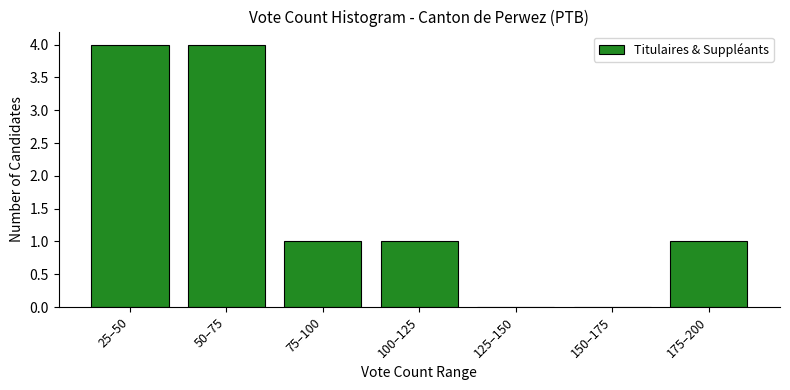

Reading left to right, what are all the values shown in this chart?

25–50=4	50–75=4	75–100=1	100–125=1	125–150=0	150–175=0	175–200=1